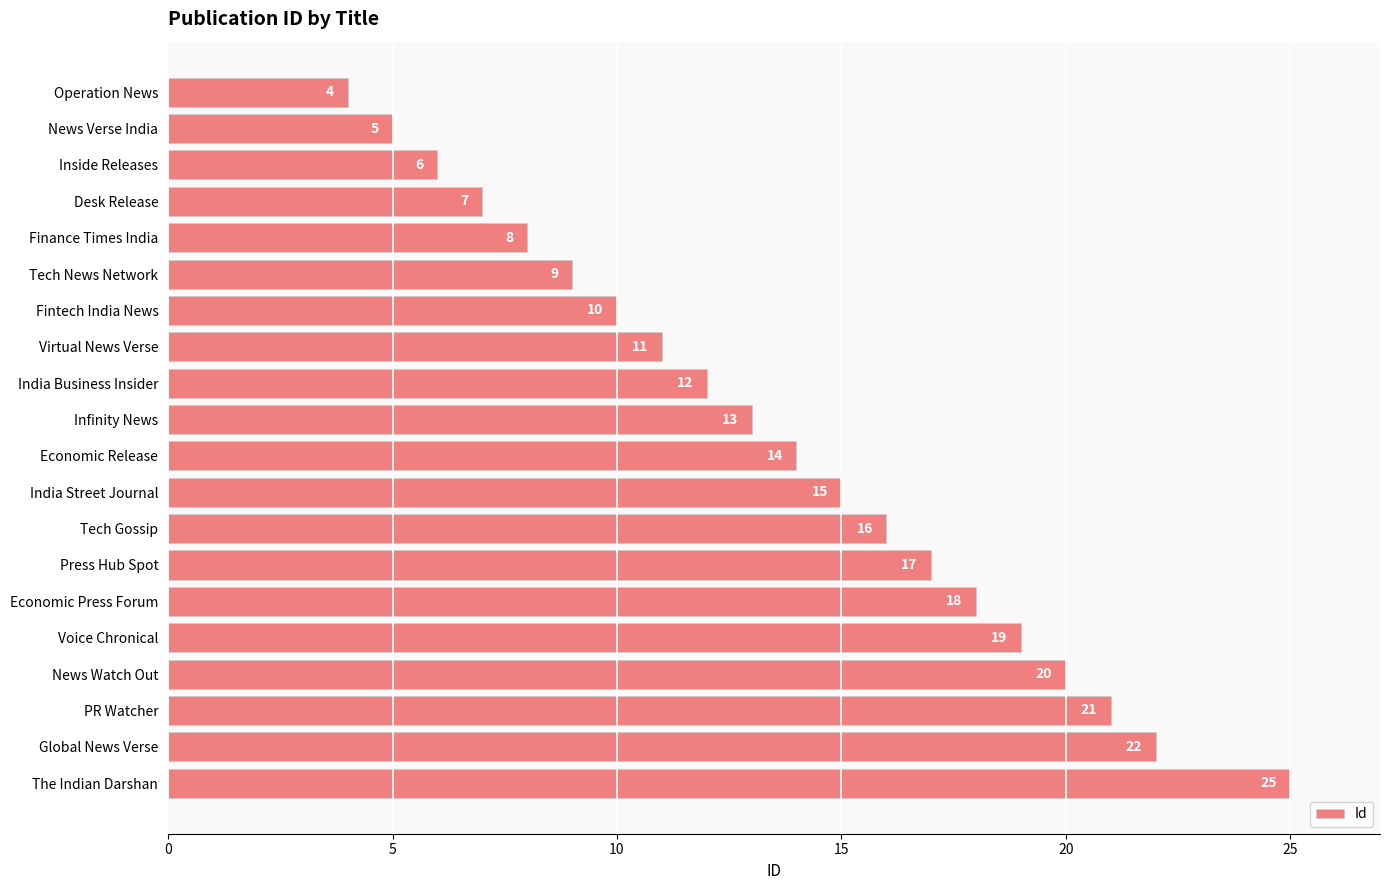

Rank the categories by value from highest to lowest.

The Indian Darshan, Global News Verse, PR Watcher, News Watch Out, Voice Chronical, Economic Press Forum, Press Hub Spot, Tech Gossip, India Street Journal, Economic Release, Infinity News, India Business Insider, Virtual News Verse, Fintech India News, Tech News Network, Finance Times India, Desk Release, Inside Releases, News Verse India, Operation News